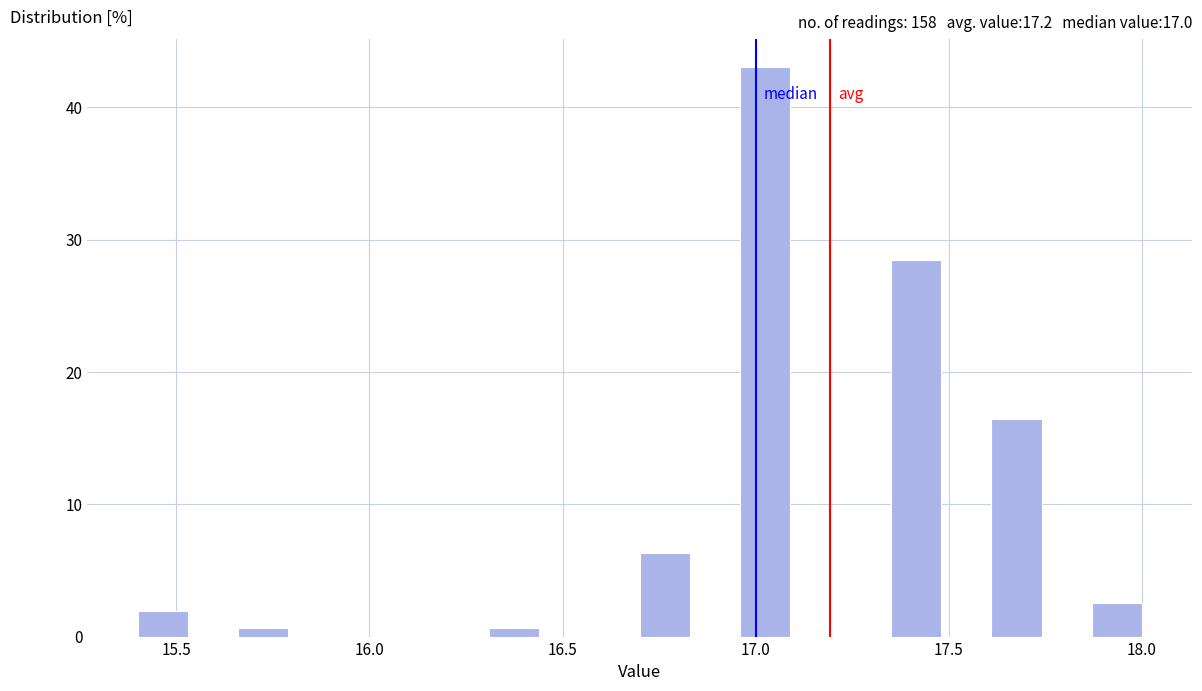

Read against the x-axis, roughly where is the centre of the tallest bar?

17.05